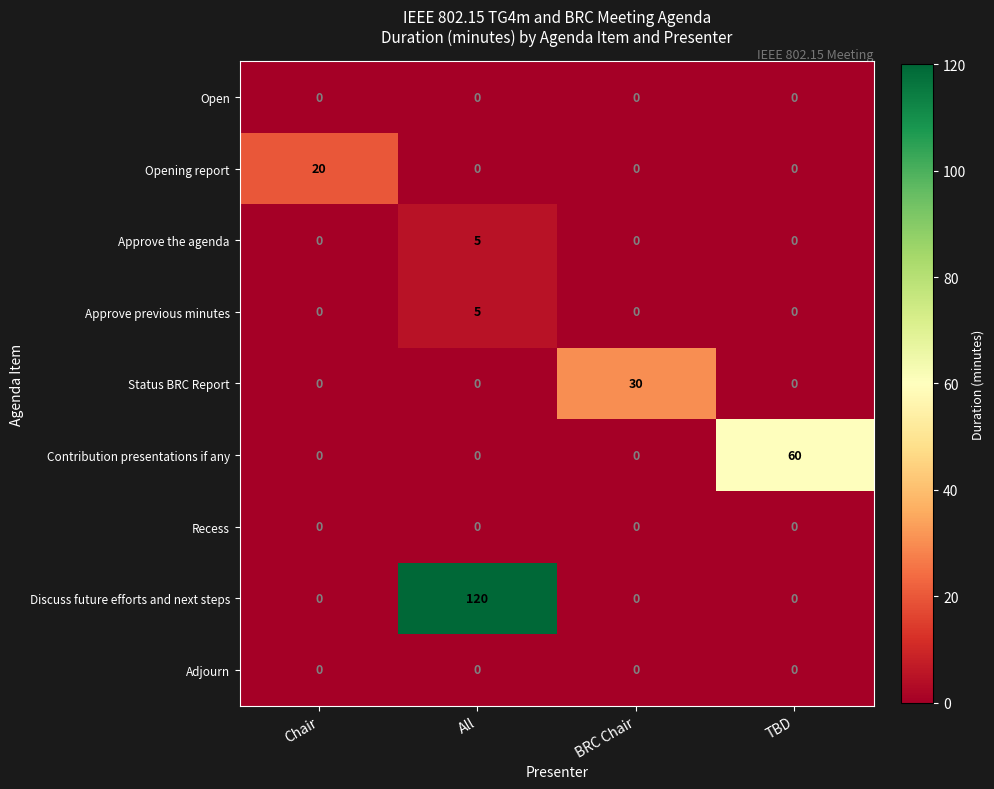

Is it true that Approve the agenda equals 7 at All?

False